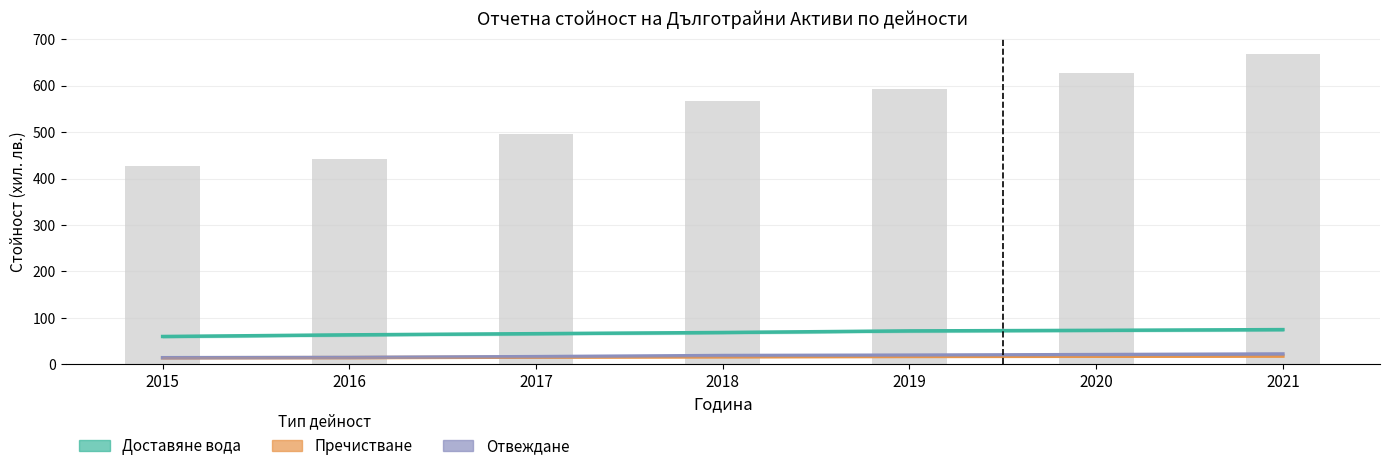

What value does the Пречистване 2015-2021 series have at 2017?

15.5